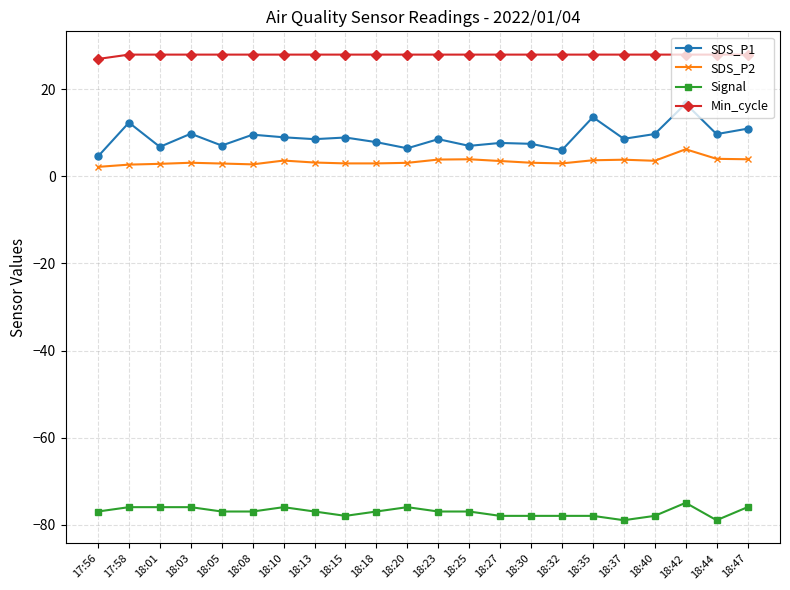

What is the label of the 4th point from the left?

18:03